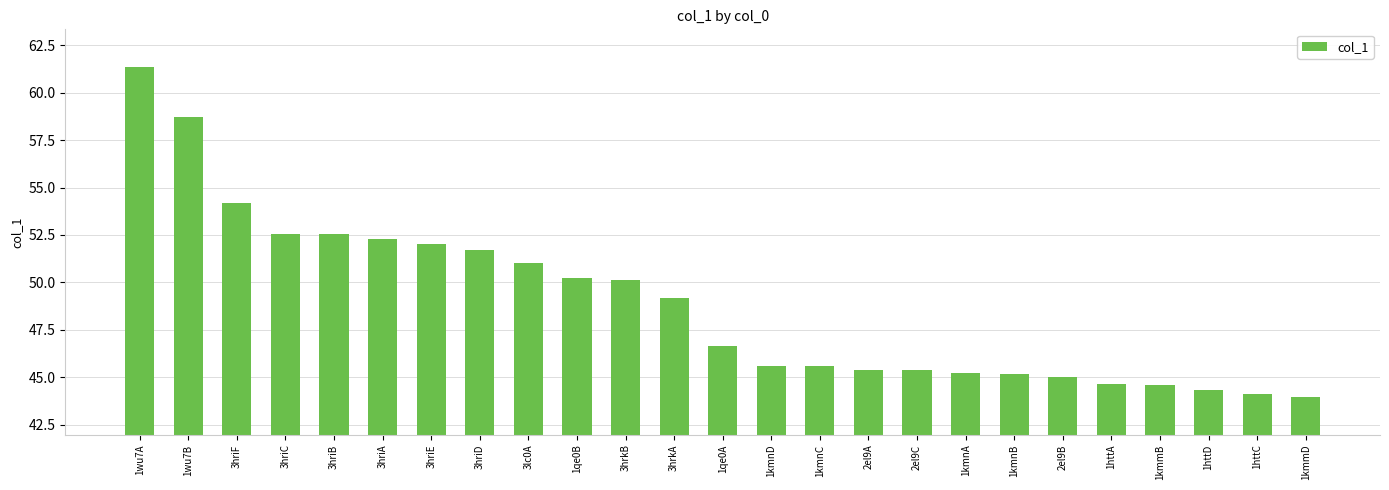

What is the minimum value shown in the chart?

44.0